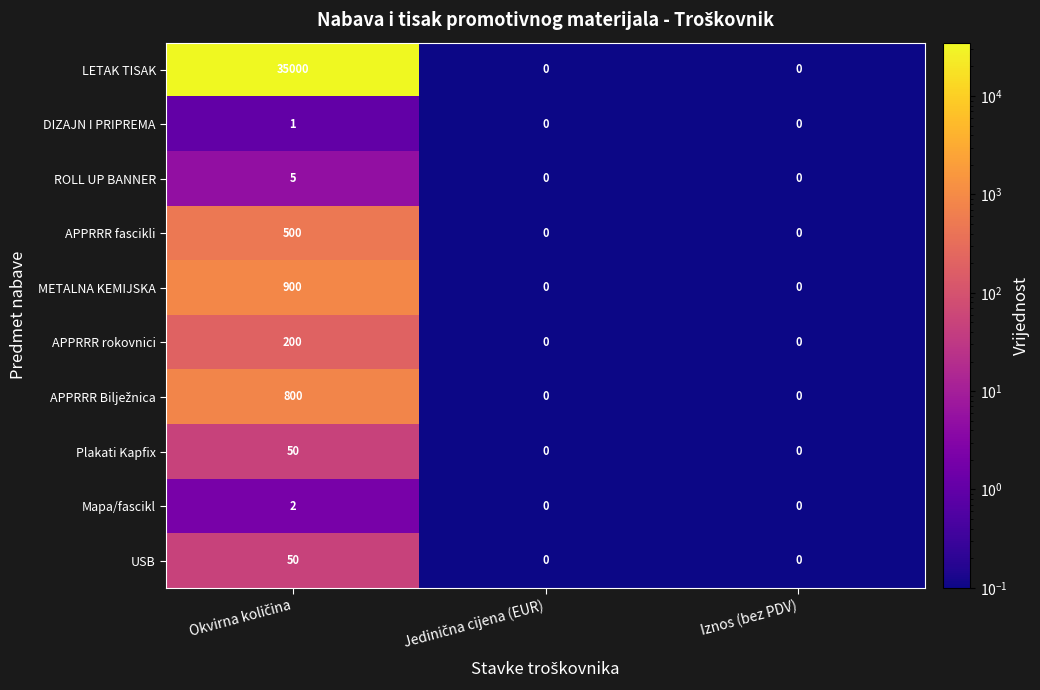

What is the total value across all series at Iznos (bez PDV)?

0